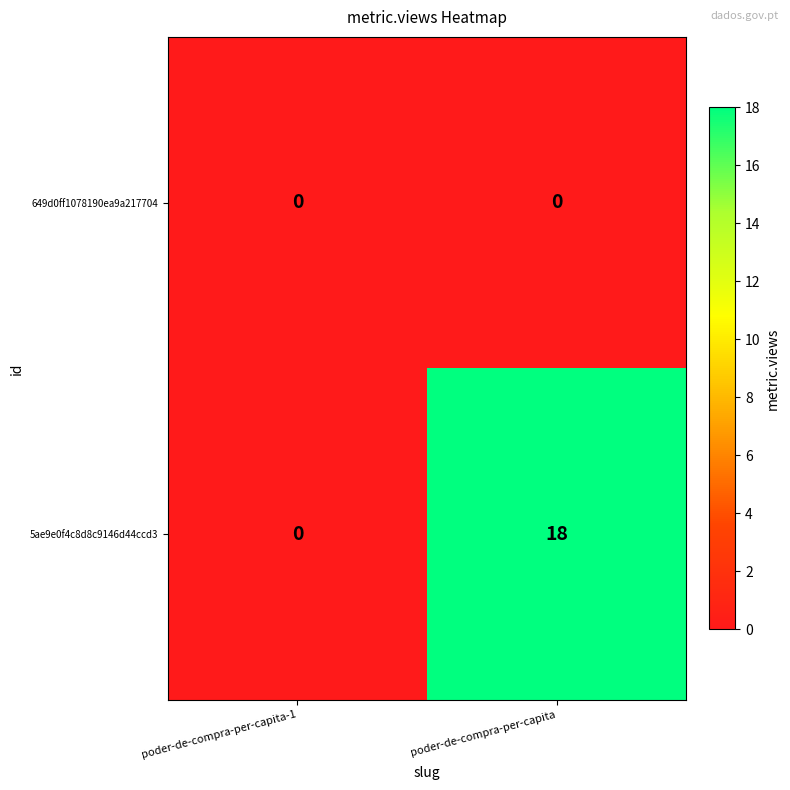

Where is 5ae9e0f4c8d8c9146d44ccd3 nearest to the value 9?

poder-de-compra-per-capita-1